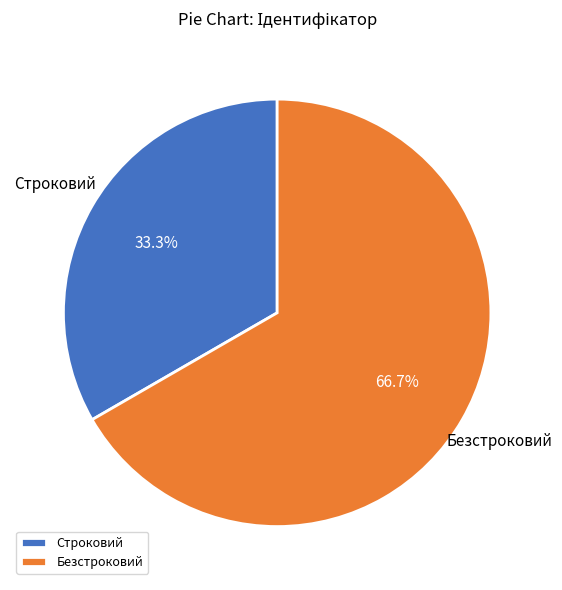

Combined, what portion of the pie is Строковий and Безстроковий?

100.0%